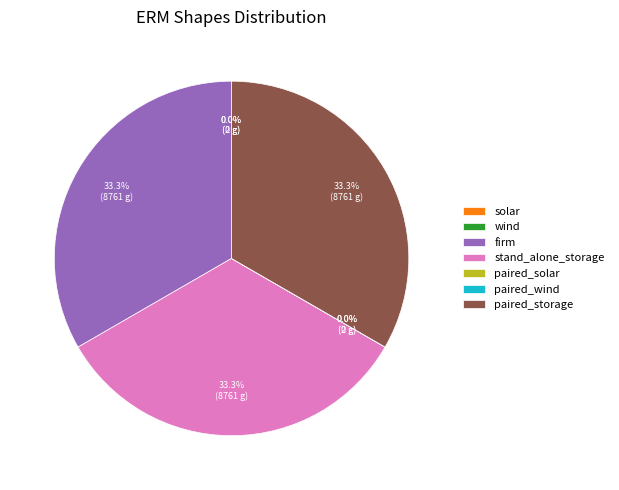

Does any single category account for the majority?

No